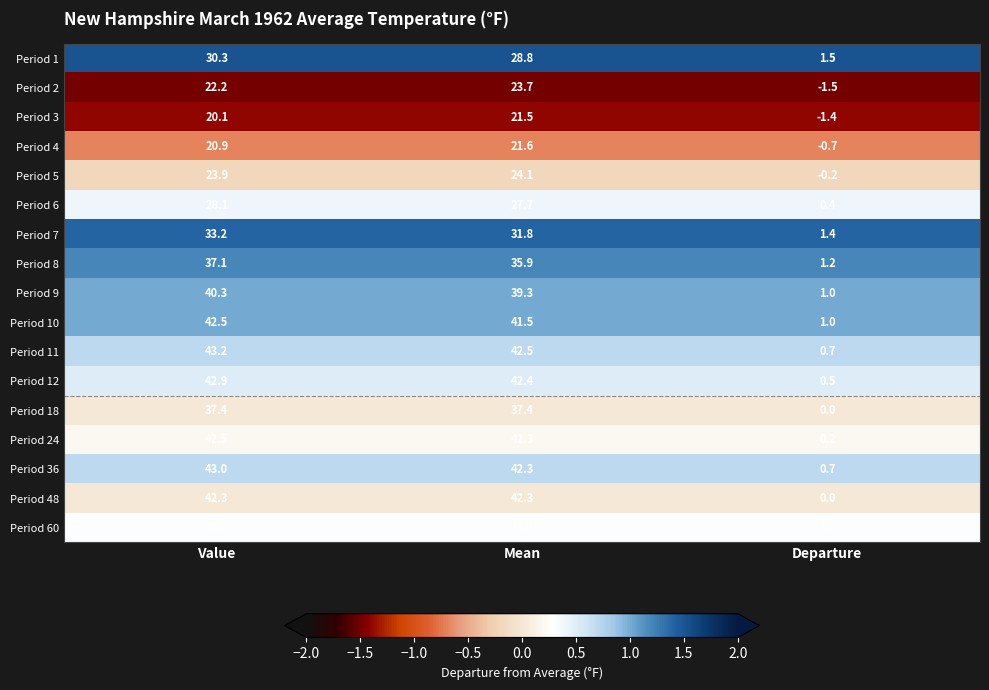

Which series has the largest range (max minus min)?

Period 11